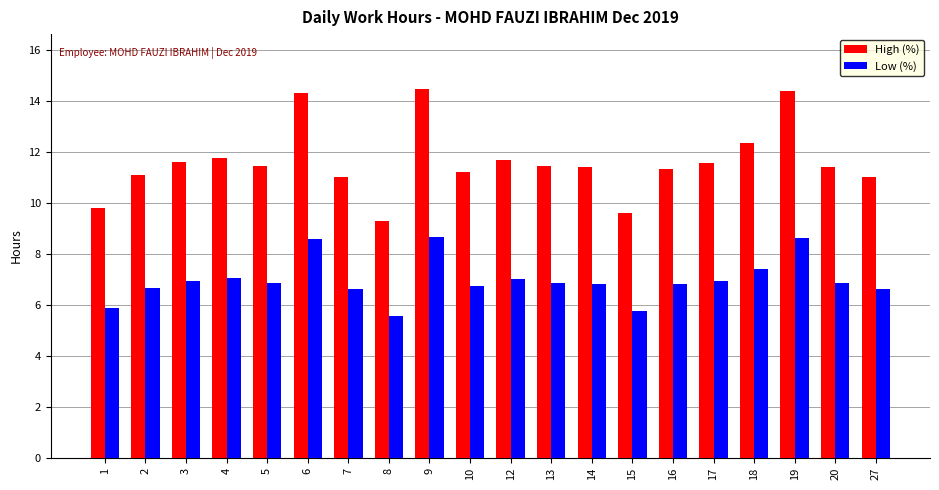

At which category does the chart reach its minimum across all series?

8